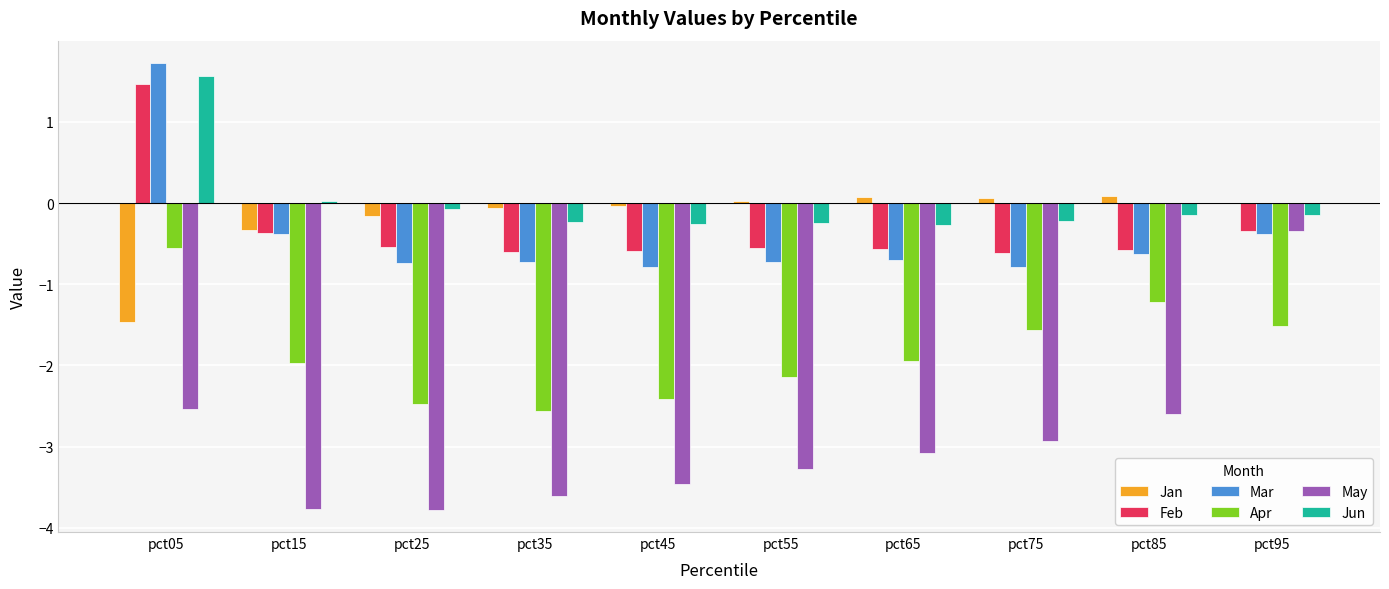

What is the sum of all Mar values?

-4.1